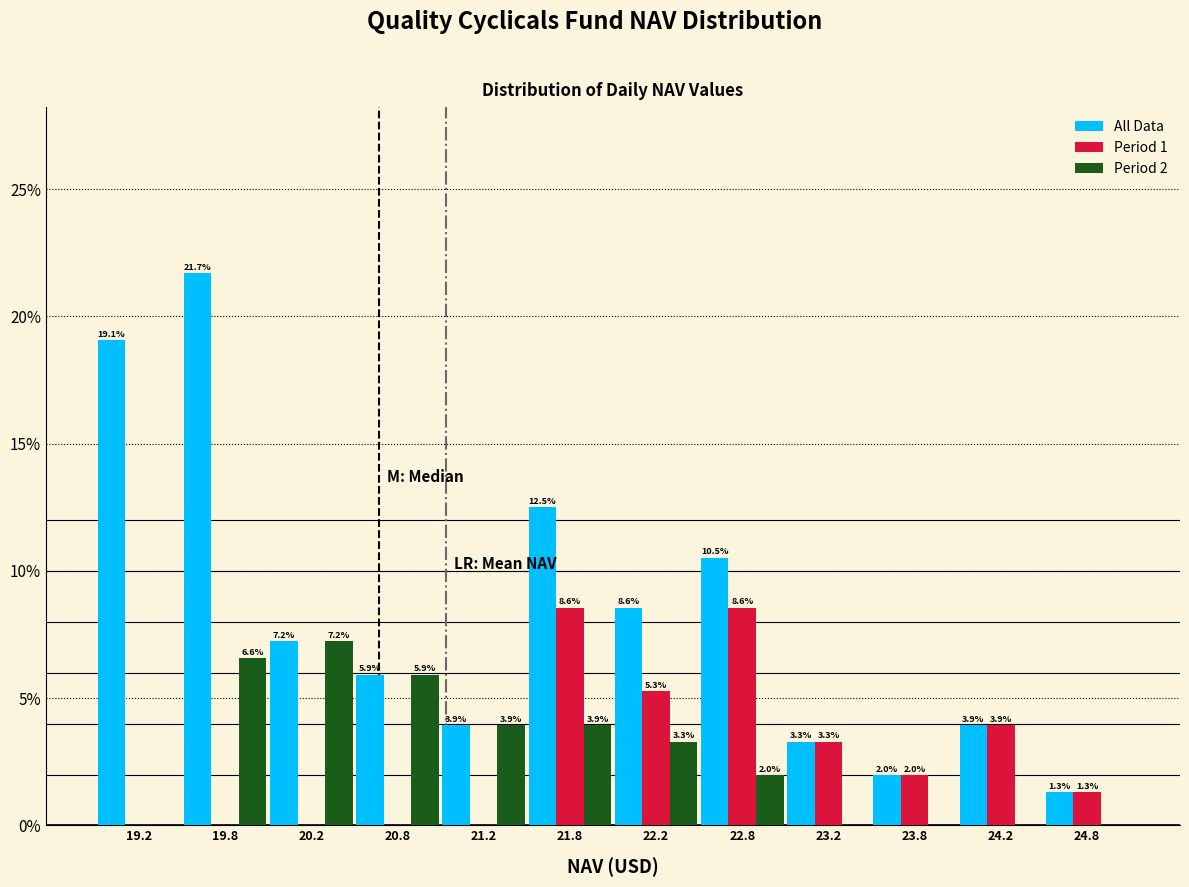

In the Period 2 series, which range on the x-axis has the tallest bar?

20.0 to 20.5